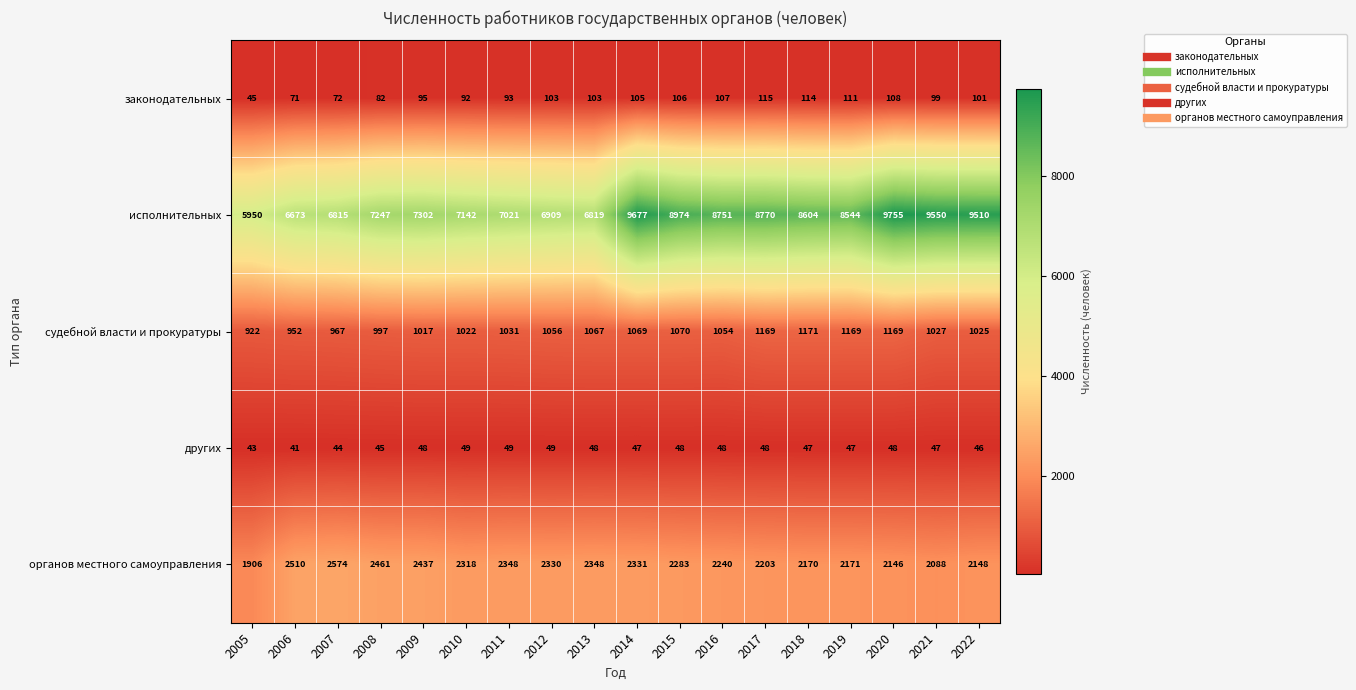

The исполнительных series shows 7247 at 2008. True or false?

True